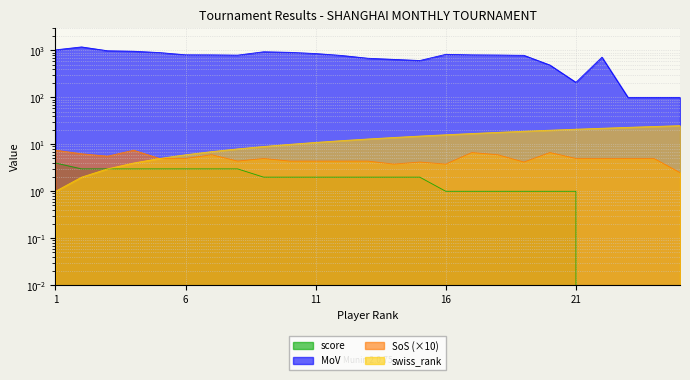

The value of swiss_rank at 19 is 13.2. True or false?

False